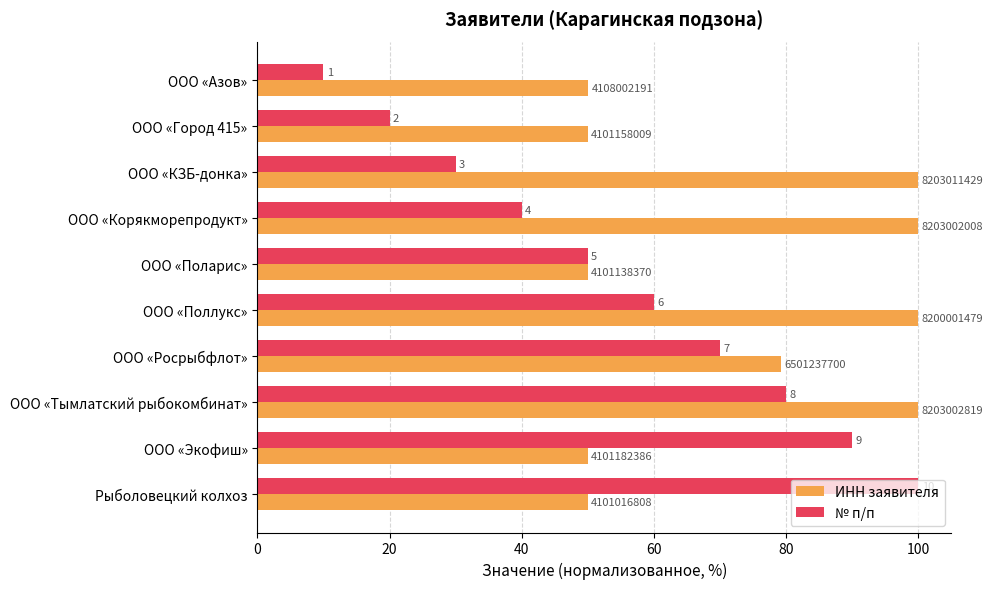

What are all the series names shown in the legend?

ИНН заявителя, № п/п